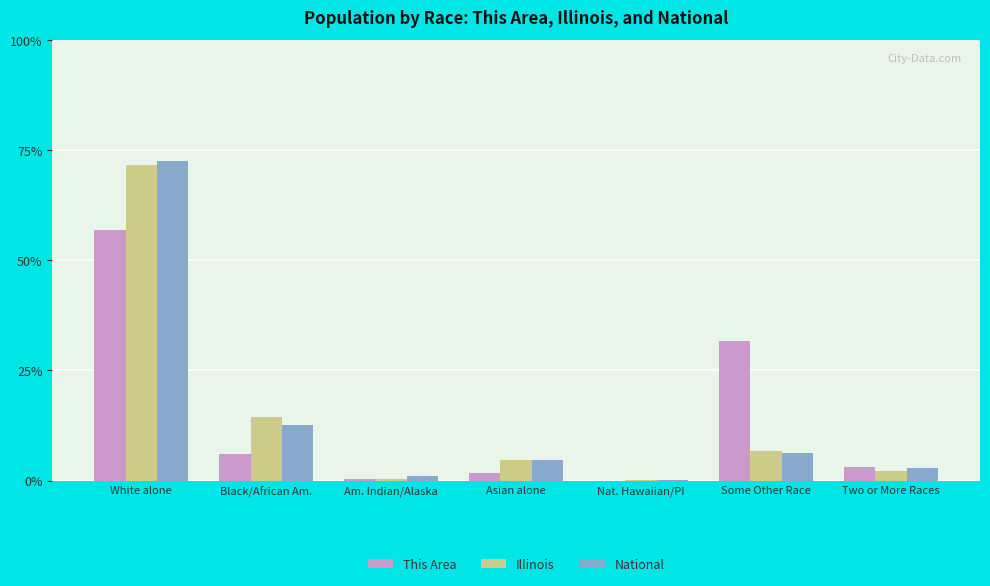

Between White alone and Black/African Am., which series saw the biggest shift?

National